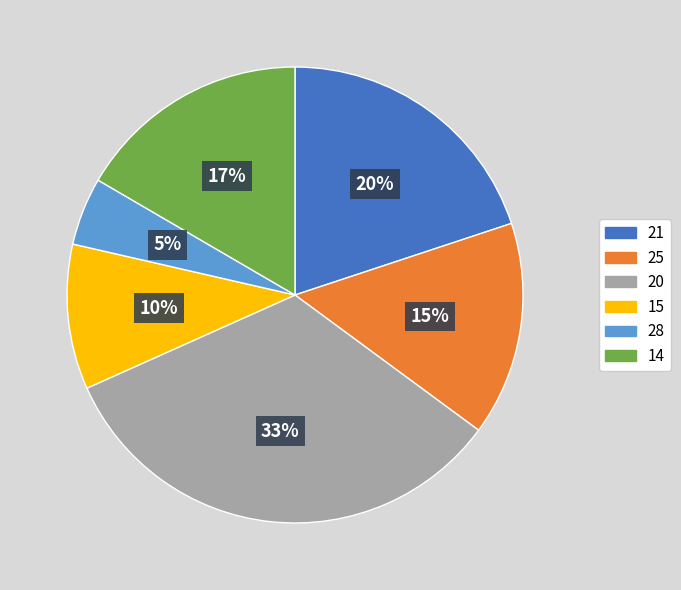

To the nearest percent, what is the average slice percentage?

17%